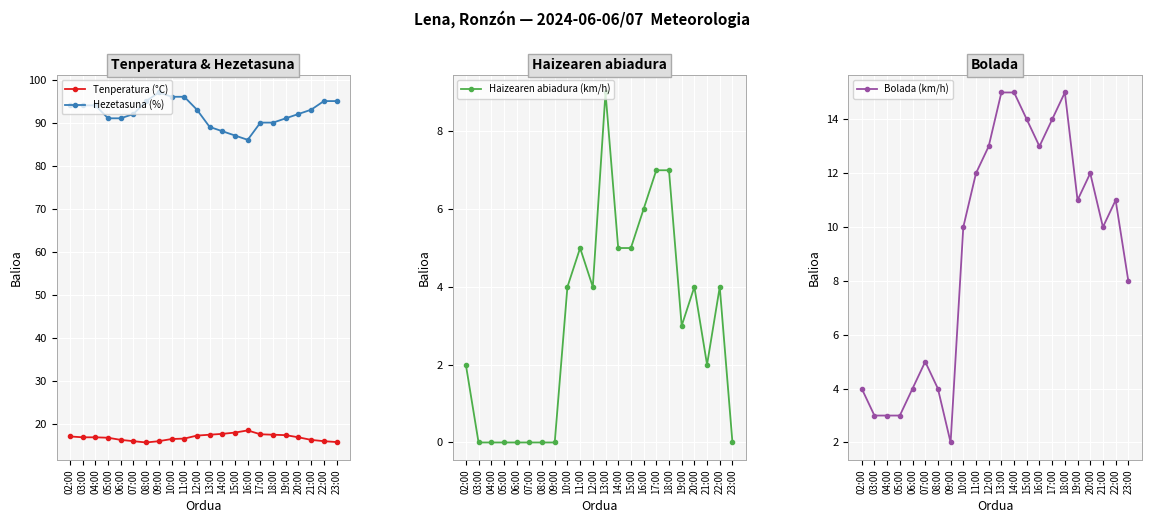

Is it true that Tenperatura (°C) equals 29.6 at 05:00?

False